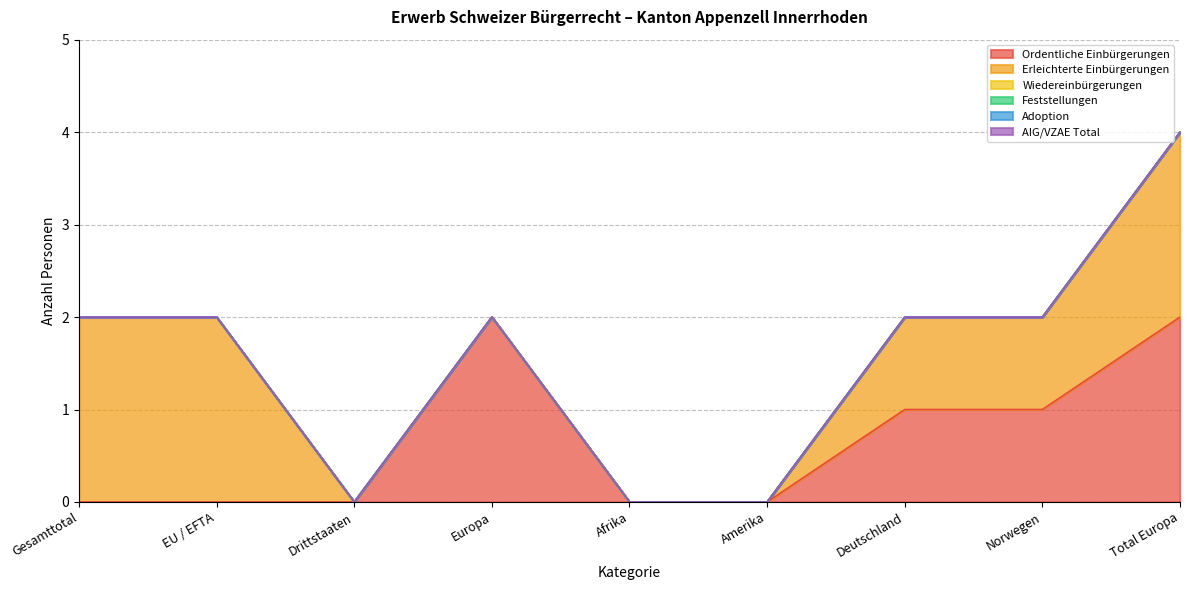

Does the chart have visible grid lines?

Yes